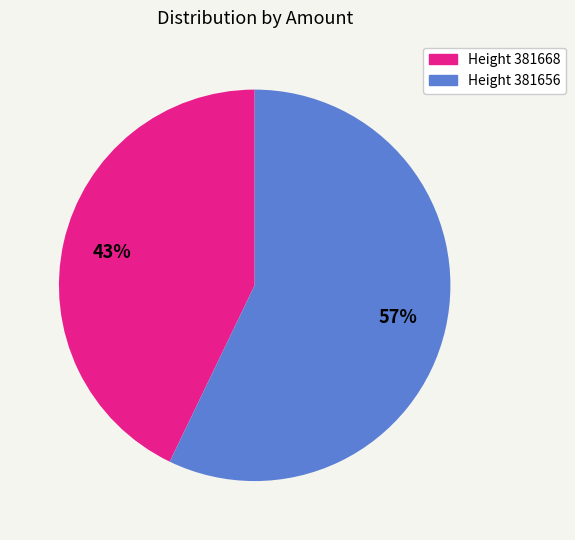

To the nearest percent, what portion does Height 381656 represent?

57%